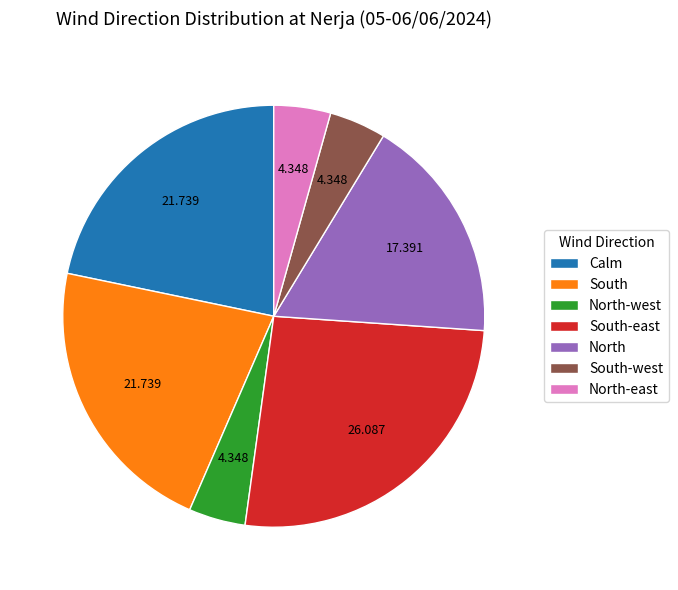

Does any single category account for the majority?

No